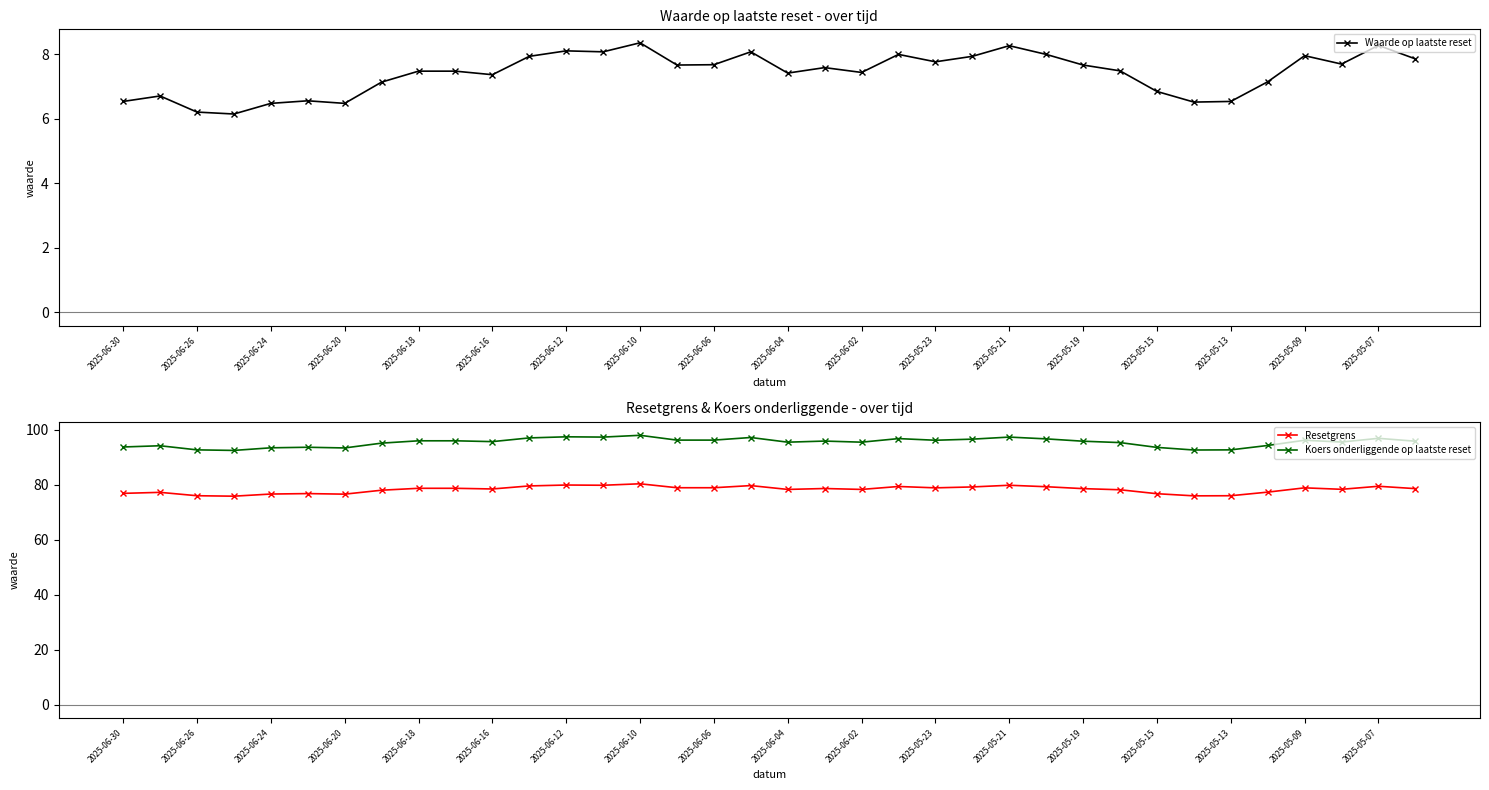

True or false: Waarde op laatste reset and Resetgrens intersect in this chart.

False